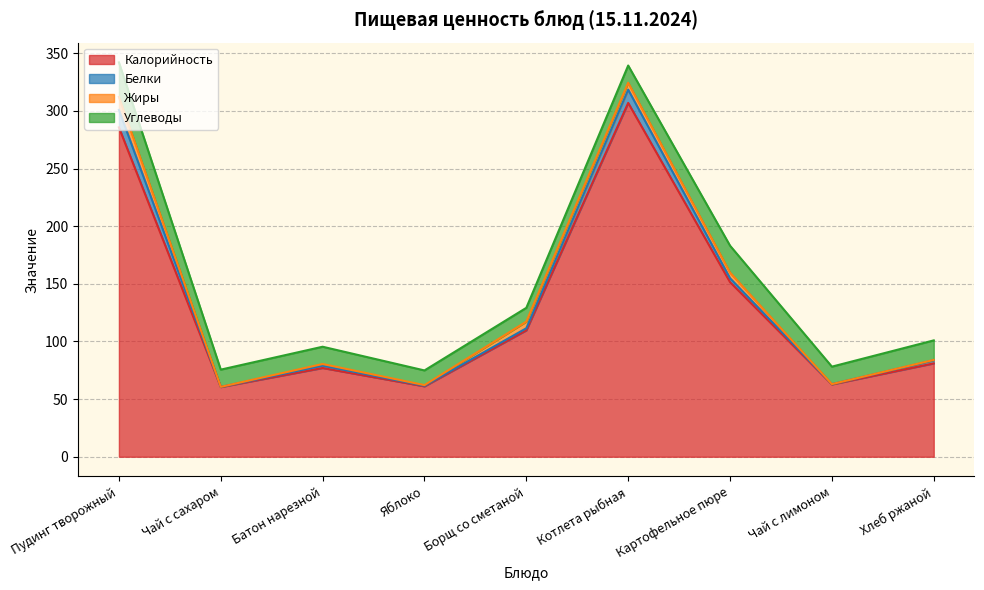

True or false: Углеводы and Жиры intersect in this chart.

False